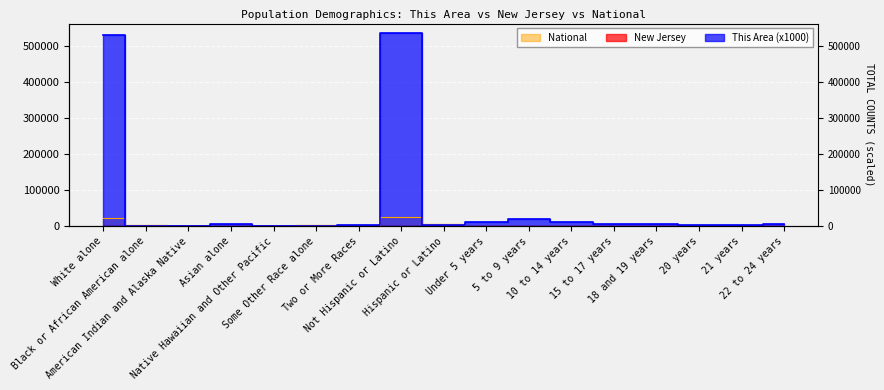

What is the label of the 2nd point from the right?

21 years